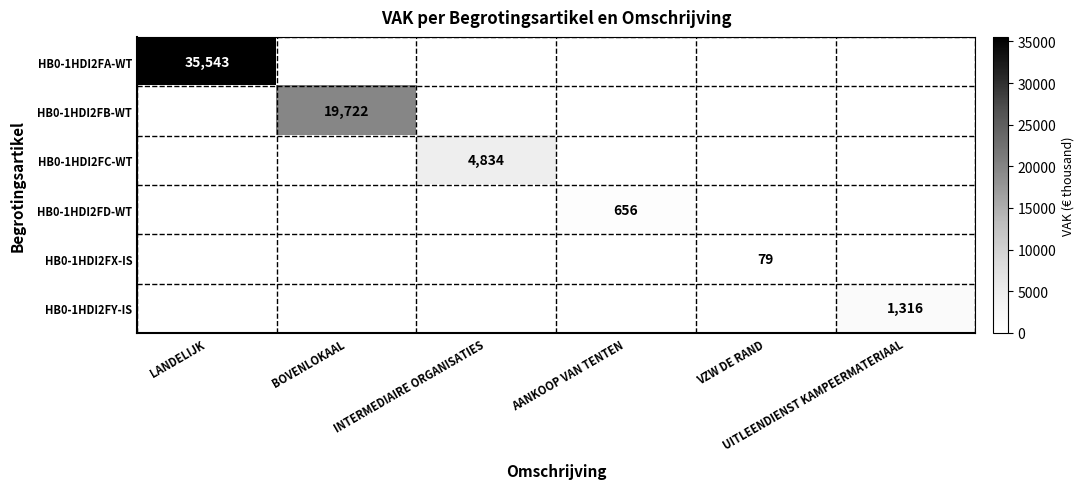

What is the spread (max minus min) of values at BOVENLOKAAL?

19722